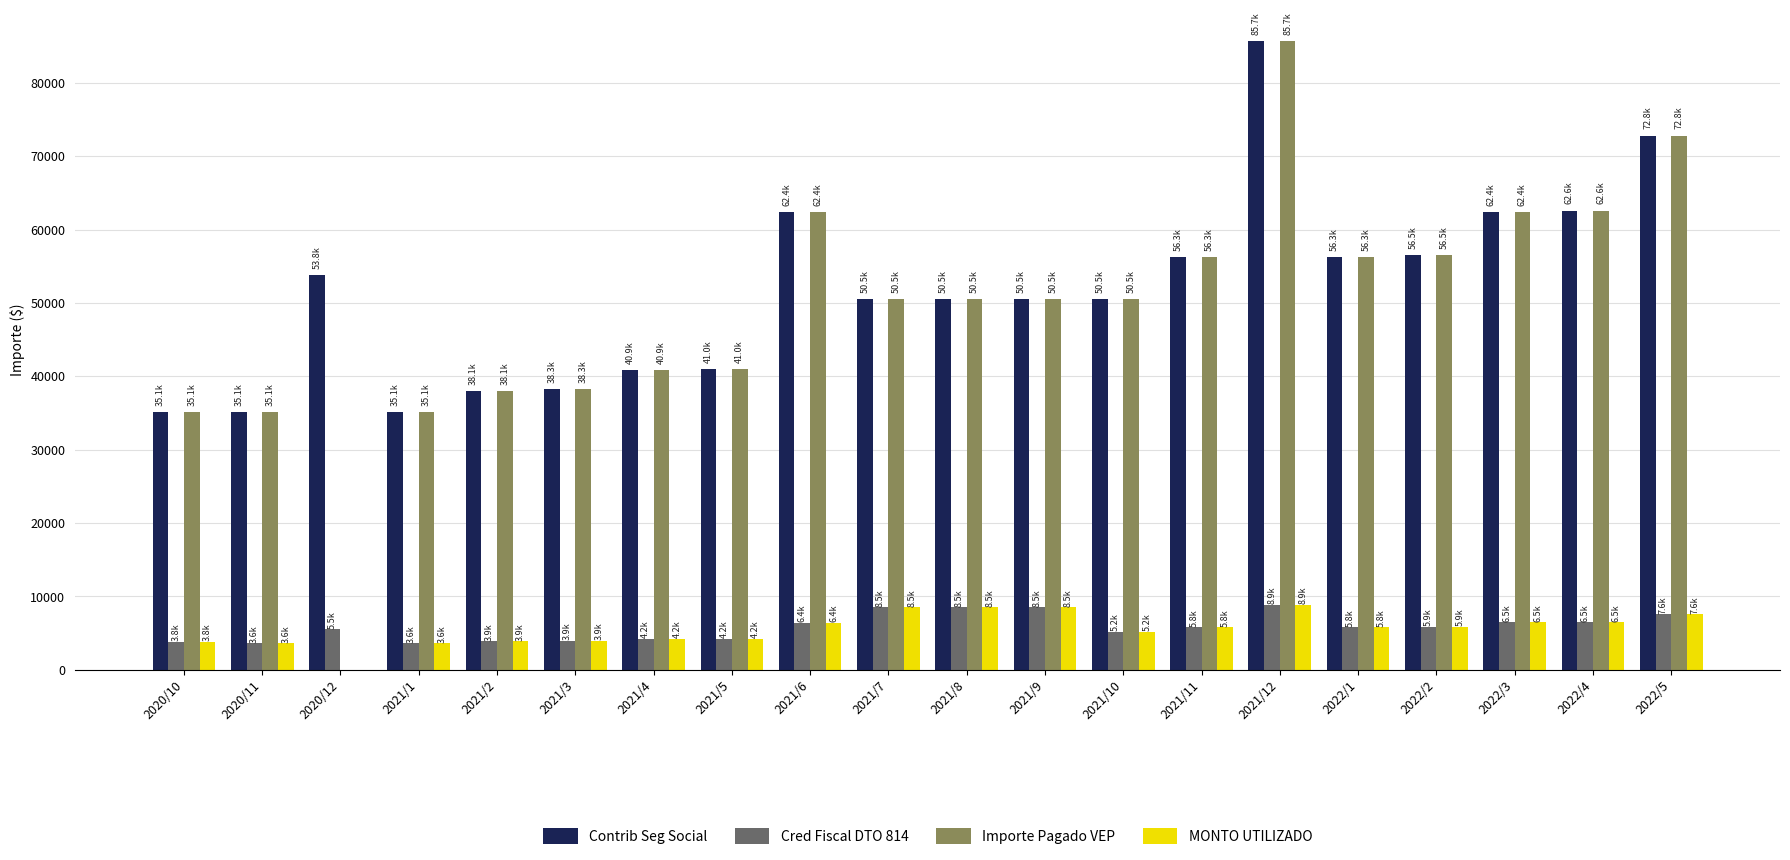

What are all the series names shown in the legend?

Contrib Seg Social, Cred Fiscal DTO 814, Importe Pagado VEP, MONTO UTILIZADO